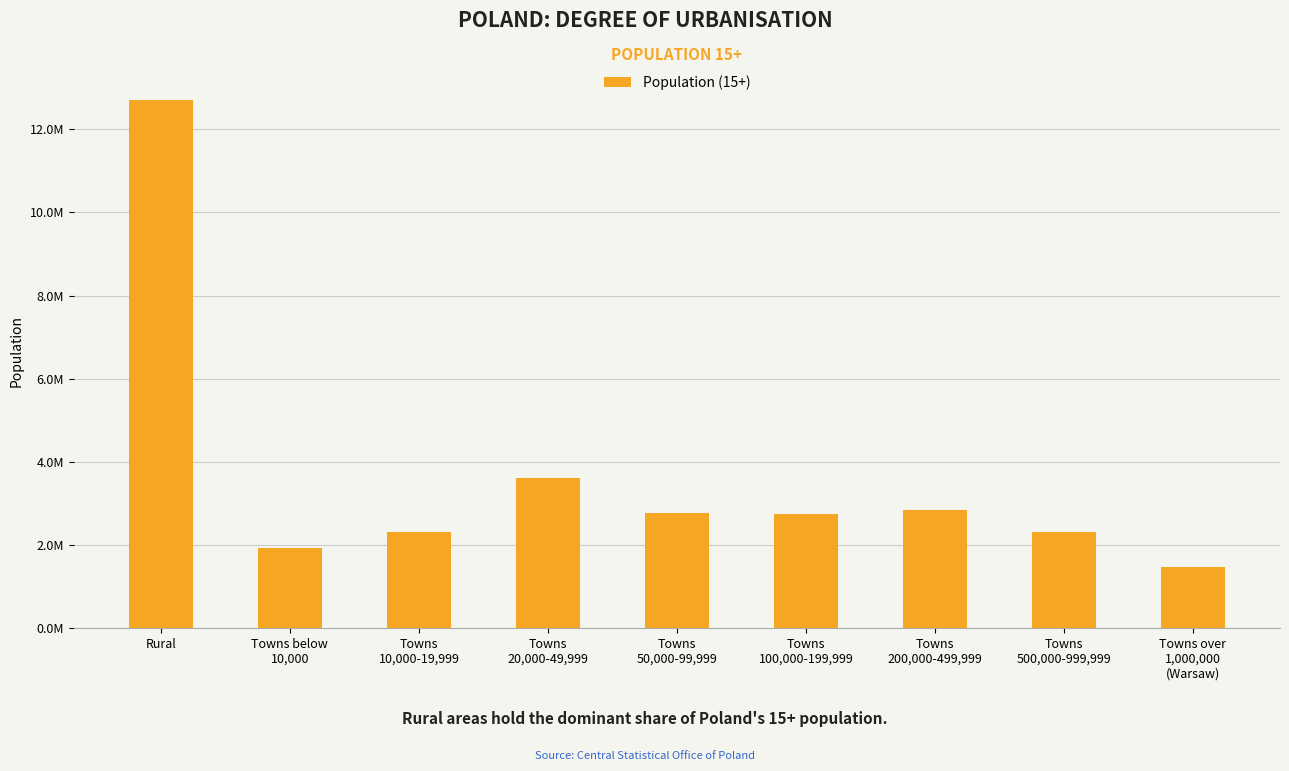

Reading right to left, list all the values displayed in this chart.

1484124	2314069	2854531	2750761	2770355	3610298	2319243	1922562	12698290